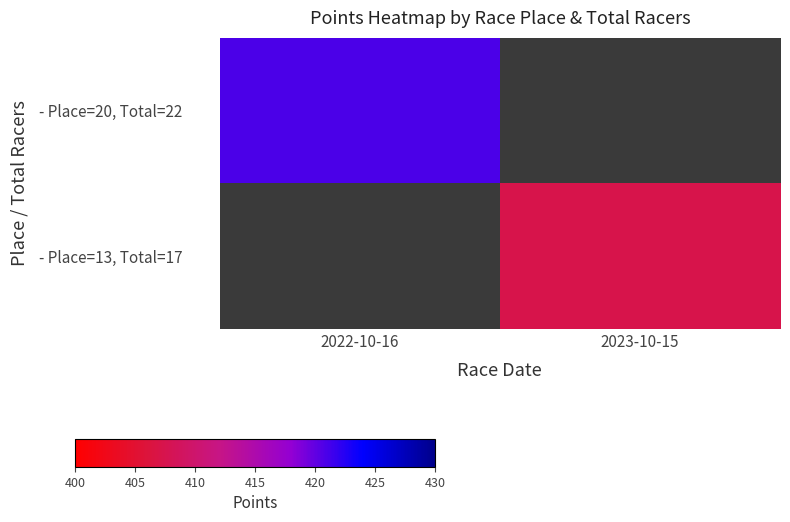

Which category has the highest value across all series?

2022-10-16